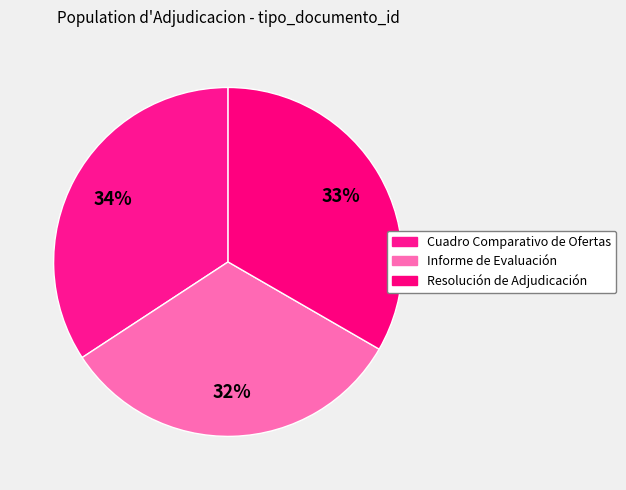

How many slices are in this pie chart?

3